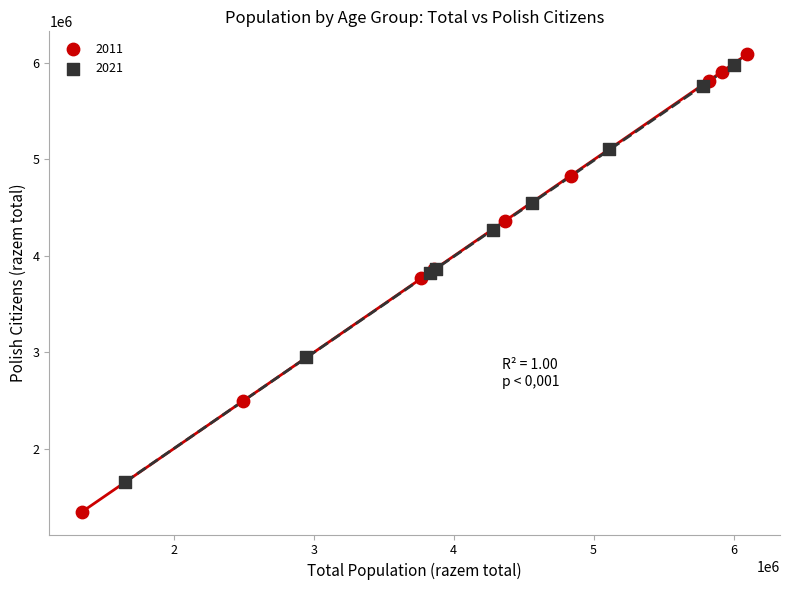

Which series reaches the minimum Y coordinate?

2011